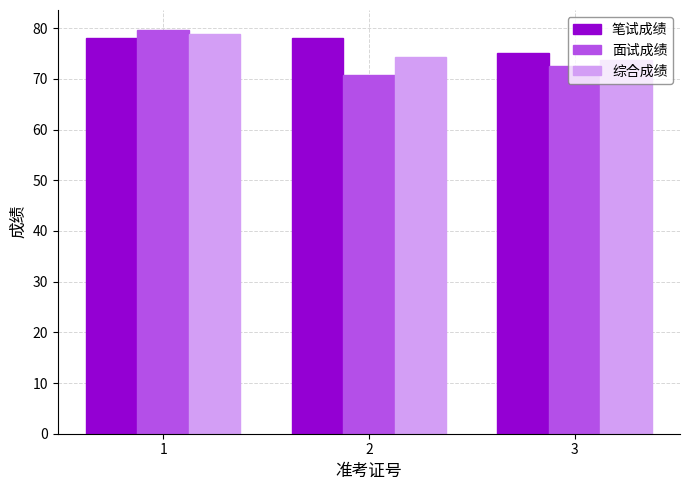

The value of 笔试成绩 at 2 is 78.0. True or false?

True